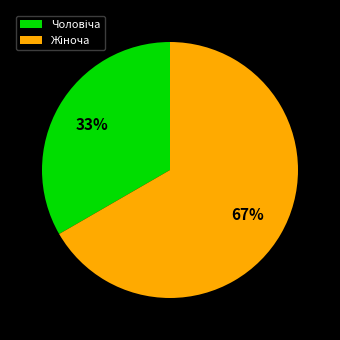

To the nearest percent, what is the average slice percentage?

50%